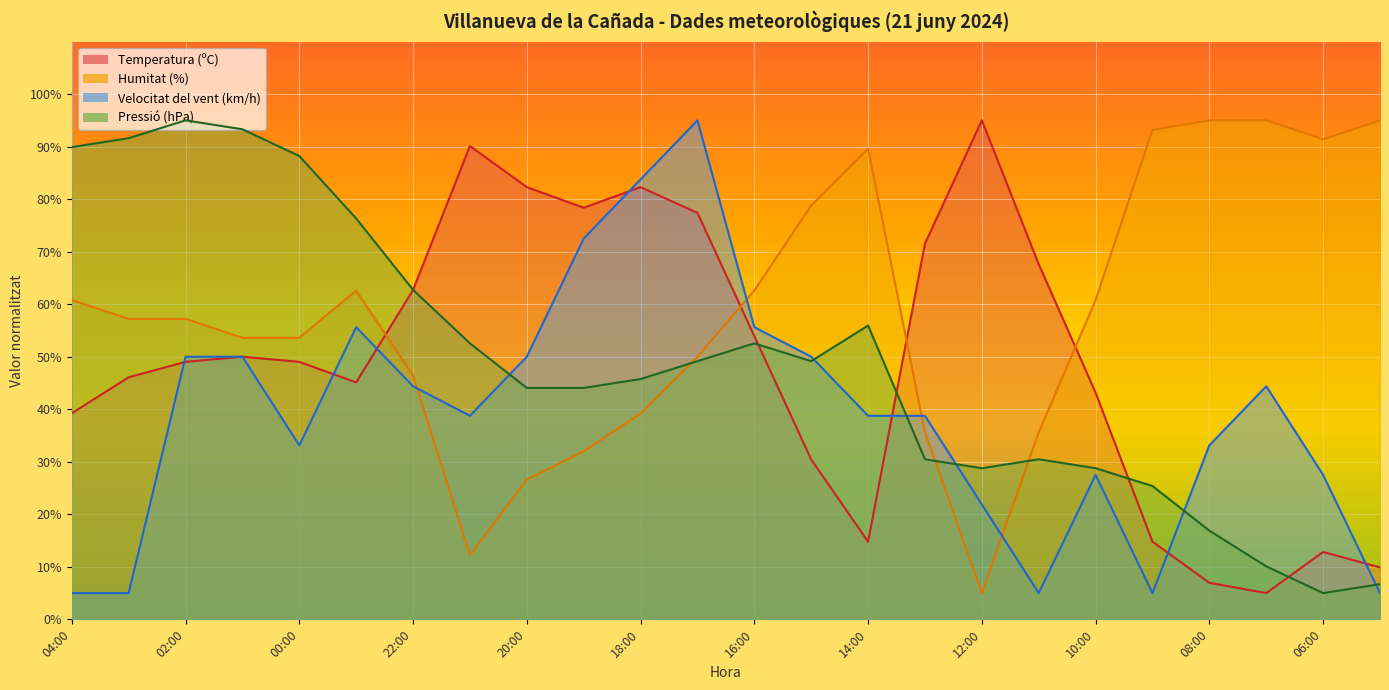

True or false: Humitat (%) and Pressió (hPa) intersect in this chart.

True